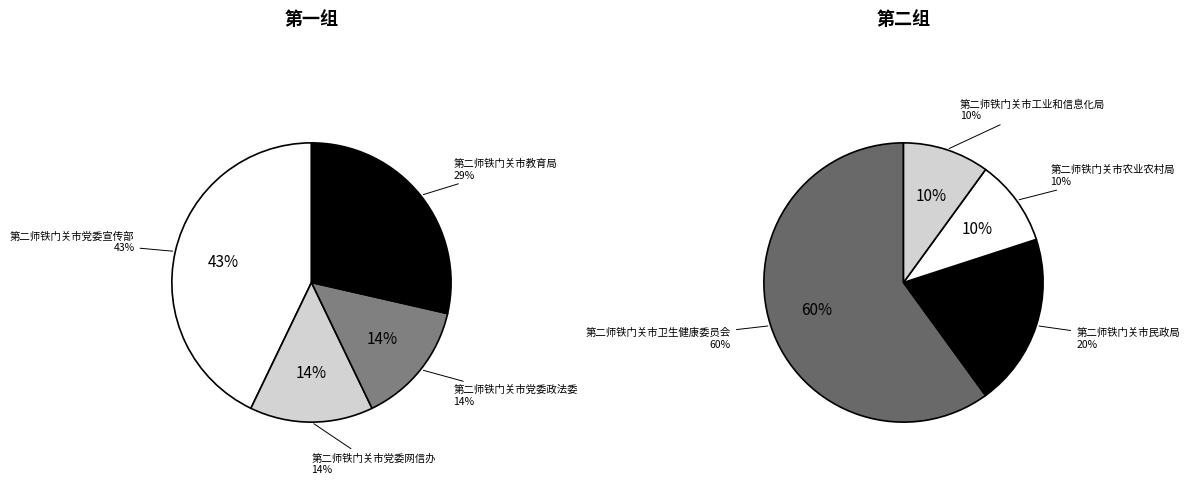

Does 第二师铁门关市党委宣传部 represent more than half of the total?

No